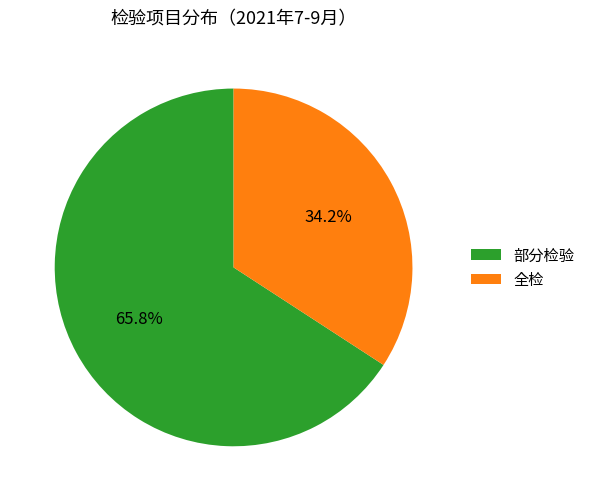

To the nearest percent, what is the difference between the largest and smallest slice percentages?

32%